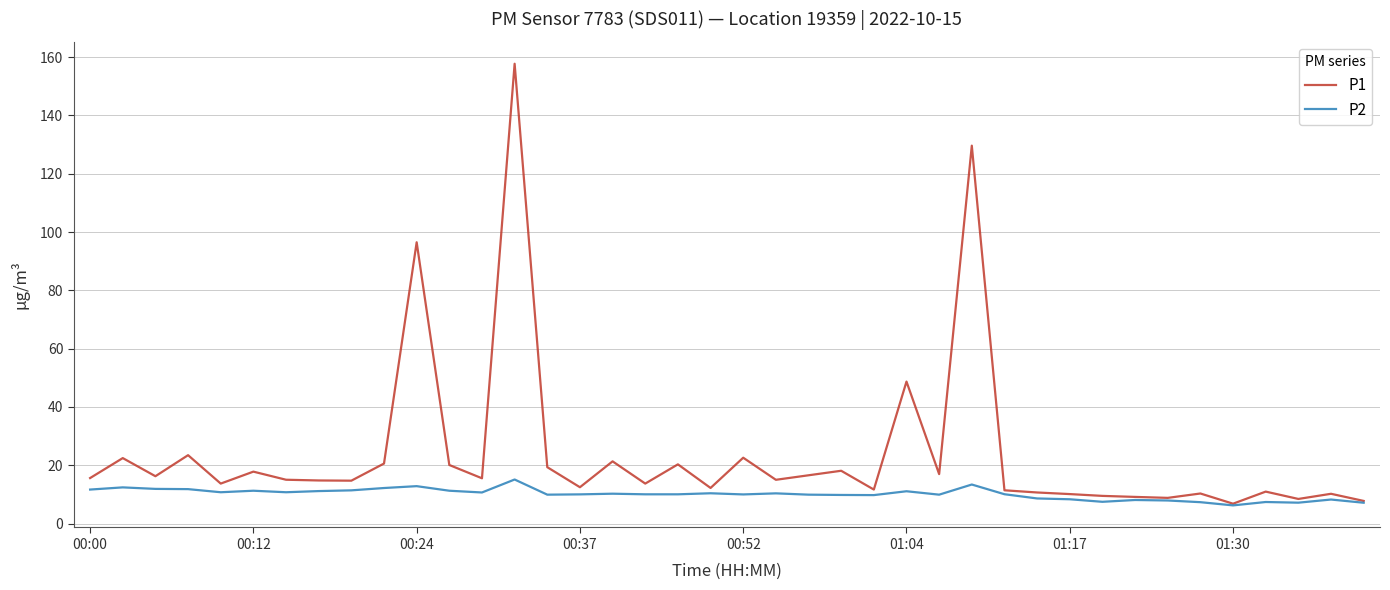

What is the lowest value of the P2 series?

6.2